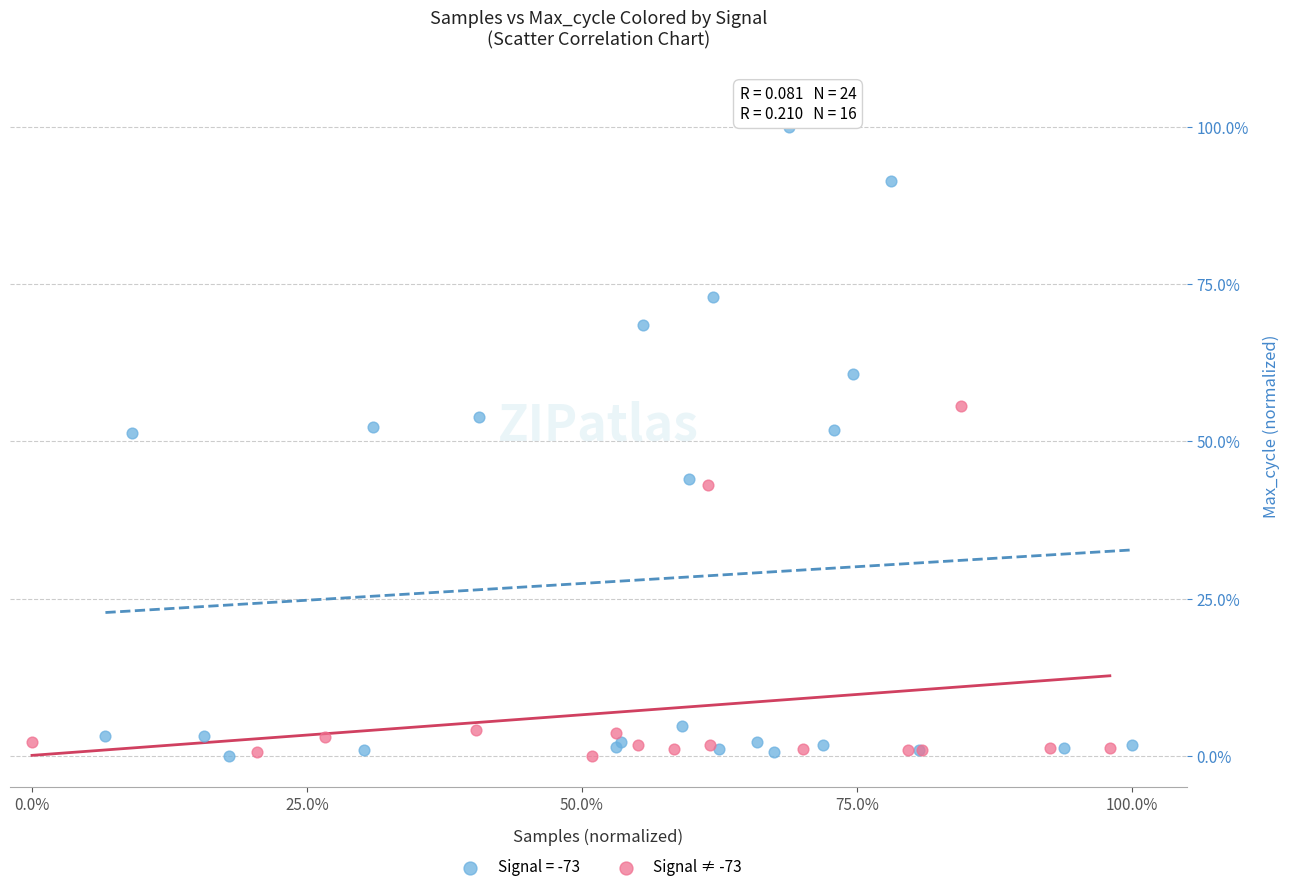

Which series reaches the maximum Y coordinate?

Signal = -73